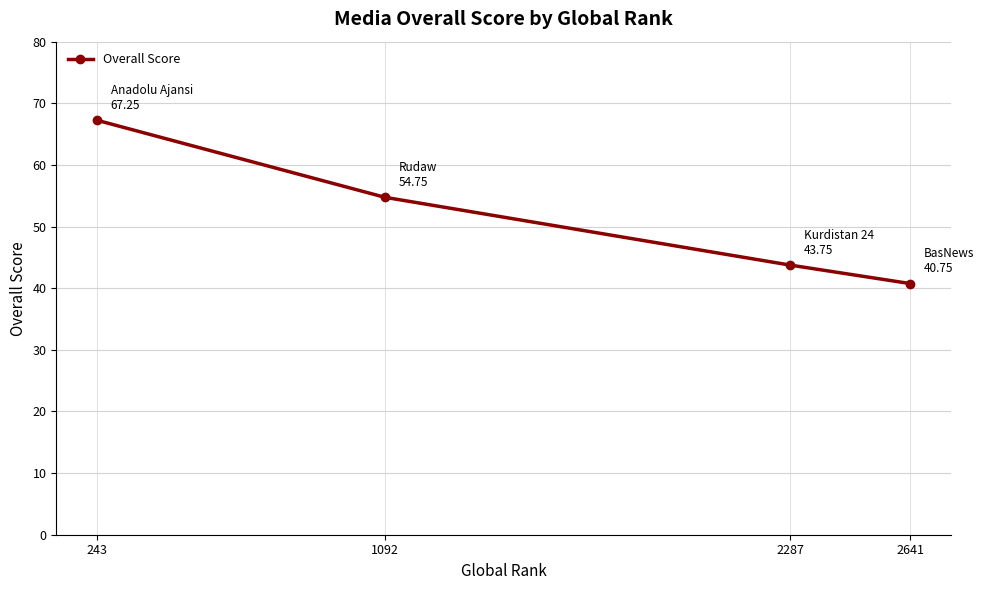

List the labels in order of value, smallest first.

2641, 2287, 1092, 243